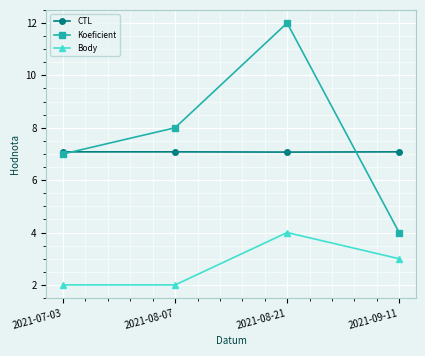

Reading left to right, list all the values displayed in this chart.

CTL: 7.1	7.1	7.1	7.1
Koeficient: 7.0	8.0	12.0	4.0
Body: 2.0	2.0	4.0	3.0